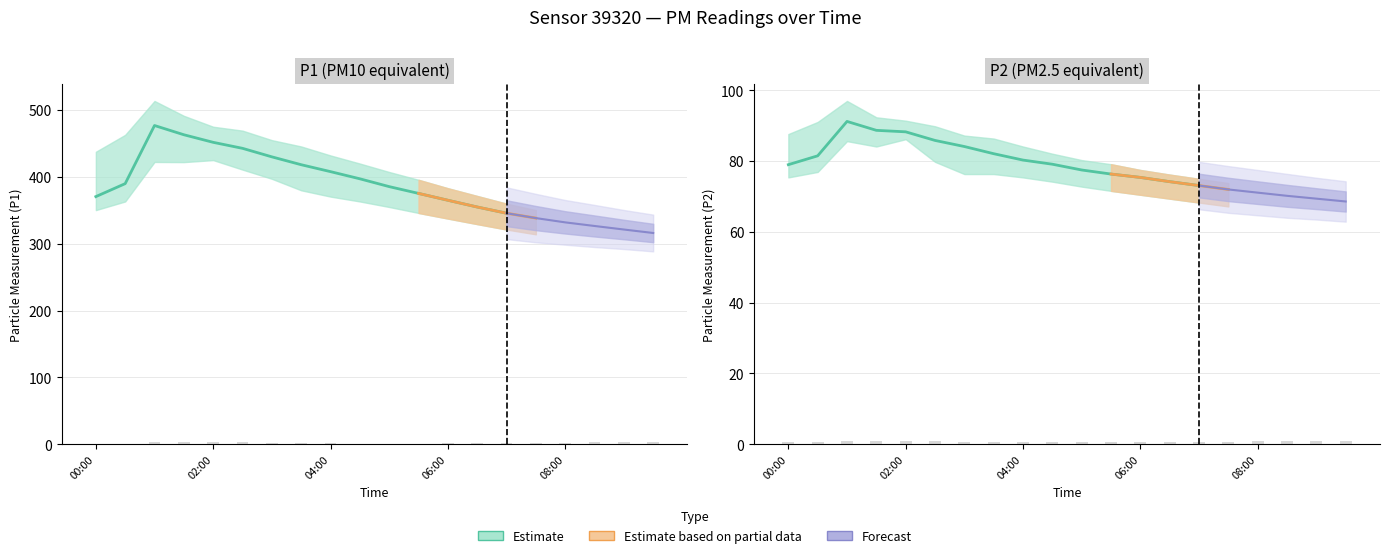

List the labels in order of P2_lower value, smallest first.

09:30, 09:00, 08:30, 08:00, 07:30, 07:00, 06:30, 06:00, 05:30, 05:00, 04:30, 00:00, 04:00, 03:00, 03:30, 00:30, 02:30, 01:30, 01:00, 02:00